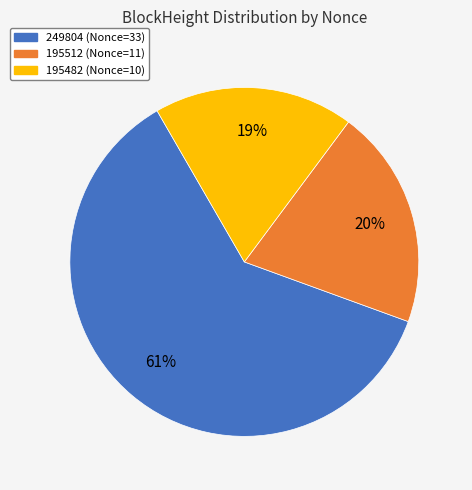

Which slice represents more than half of the pie?

249804